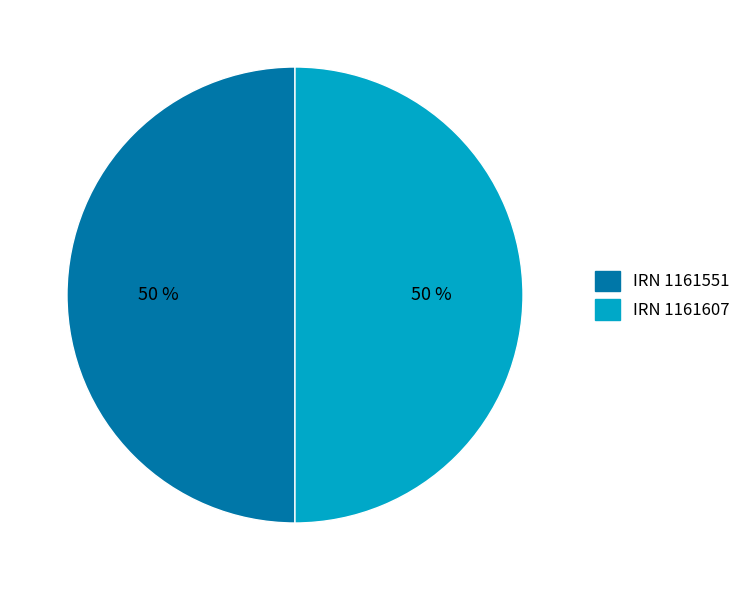

The IRN 1161607 slice represents 56% of the pie. True or false?

False